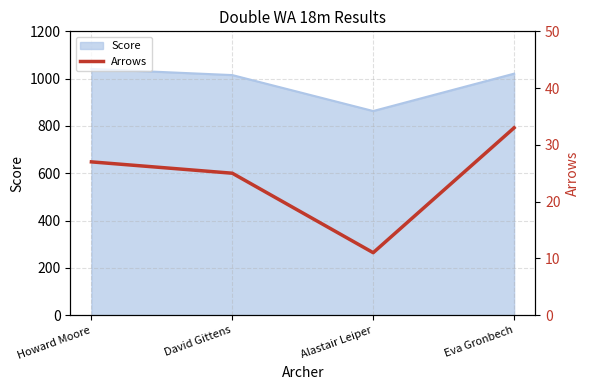

List the labels in order of value, smallest first.

Alastair Leiper, David Gittens, Howard Moore, Eva Gronbech